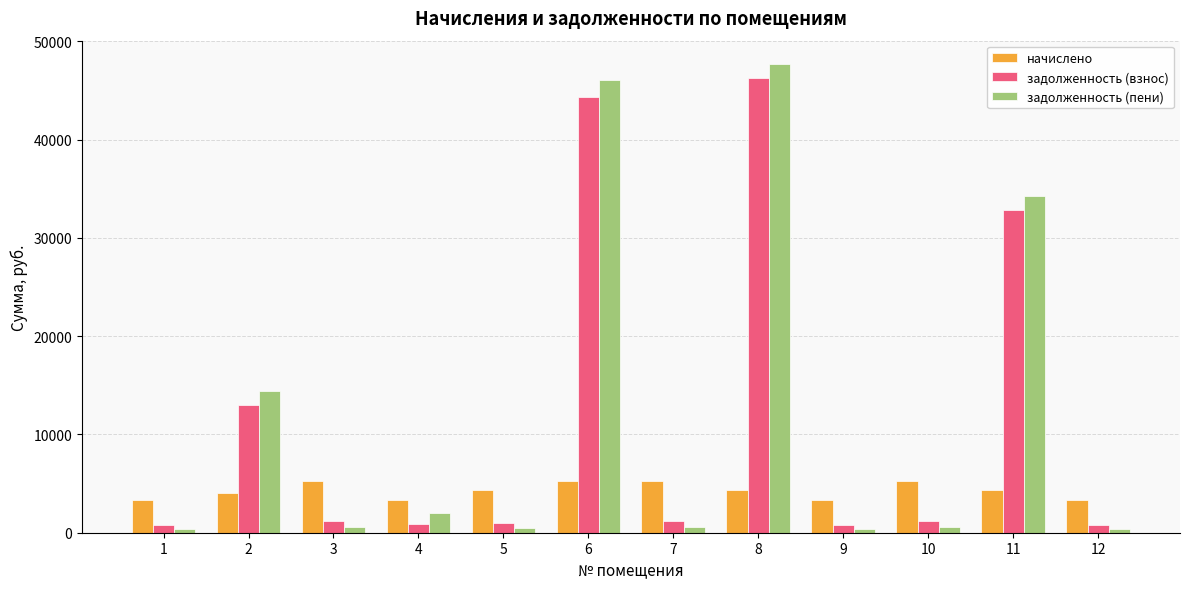

What is the difference between the second highest and second lowest values in the задолженность (взнос) series?

43598.7